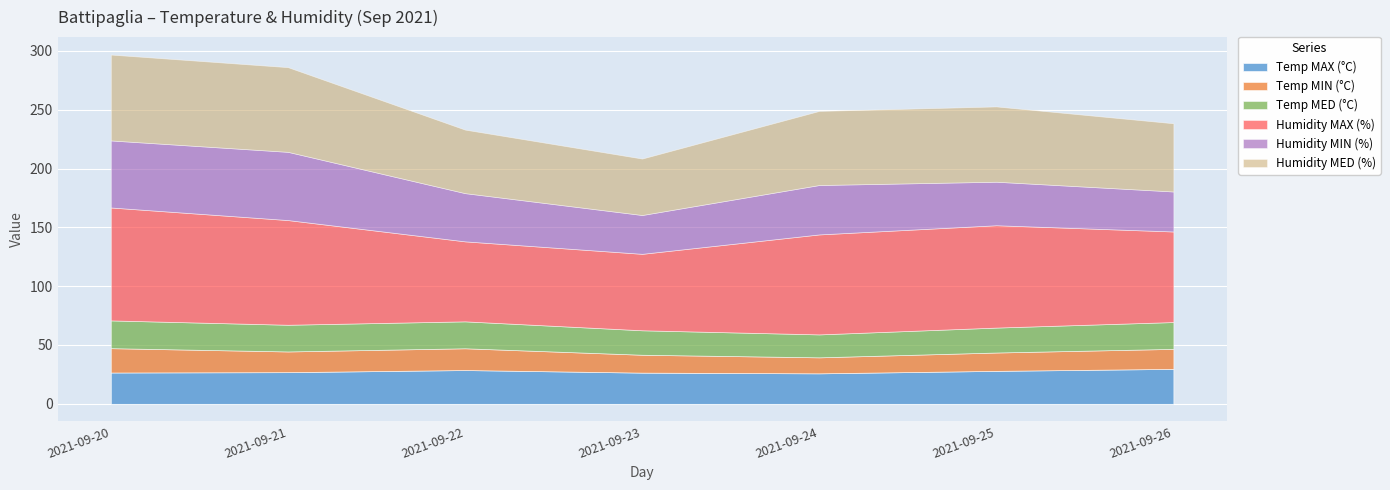

True or false: Temp MED (°C) has a value of 26.1 at 2021-09-24.

False